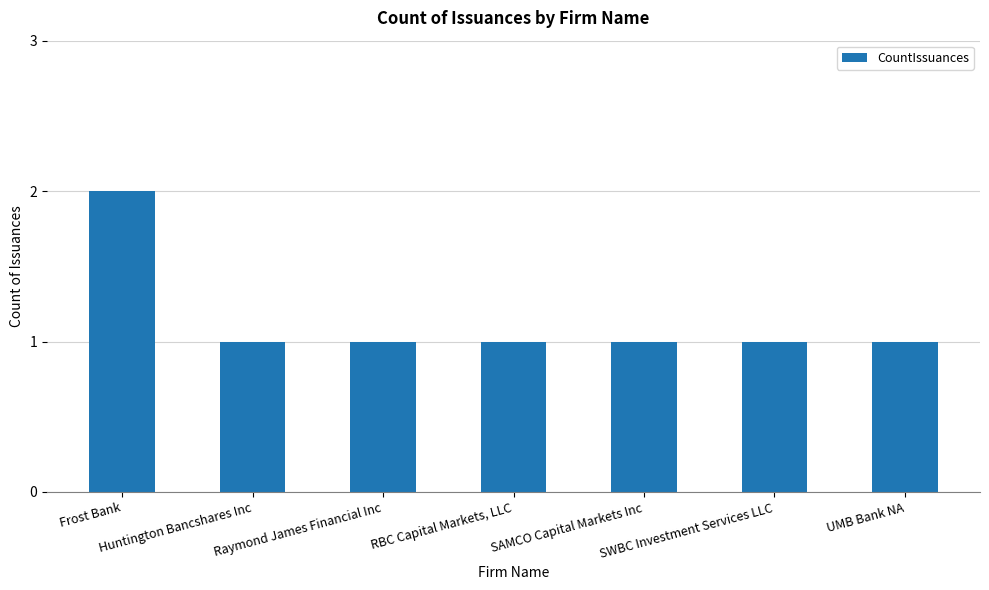

What is the label of the 7th bar from the right?

Frost Bank